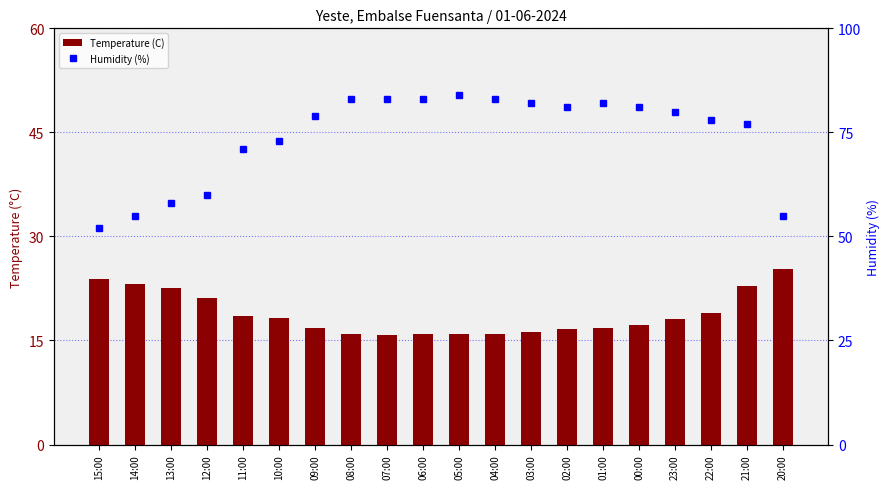

Which label corresponds to the largest value in the chart?

05:00